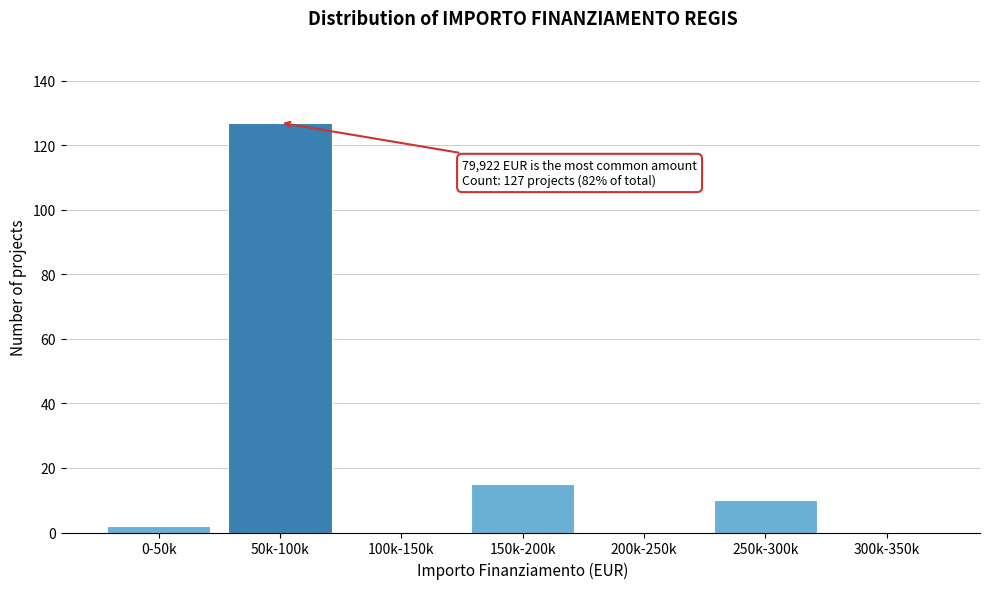

Reading right to left, what are all the values shown in this chart?

300k-350k=0	250k-300k=10	200k-250k=0	150k-200k=15	100k-150k=0	50k-100k=127	0-50k=2